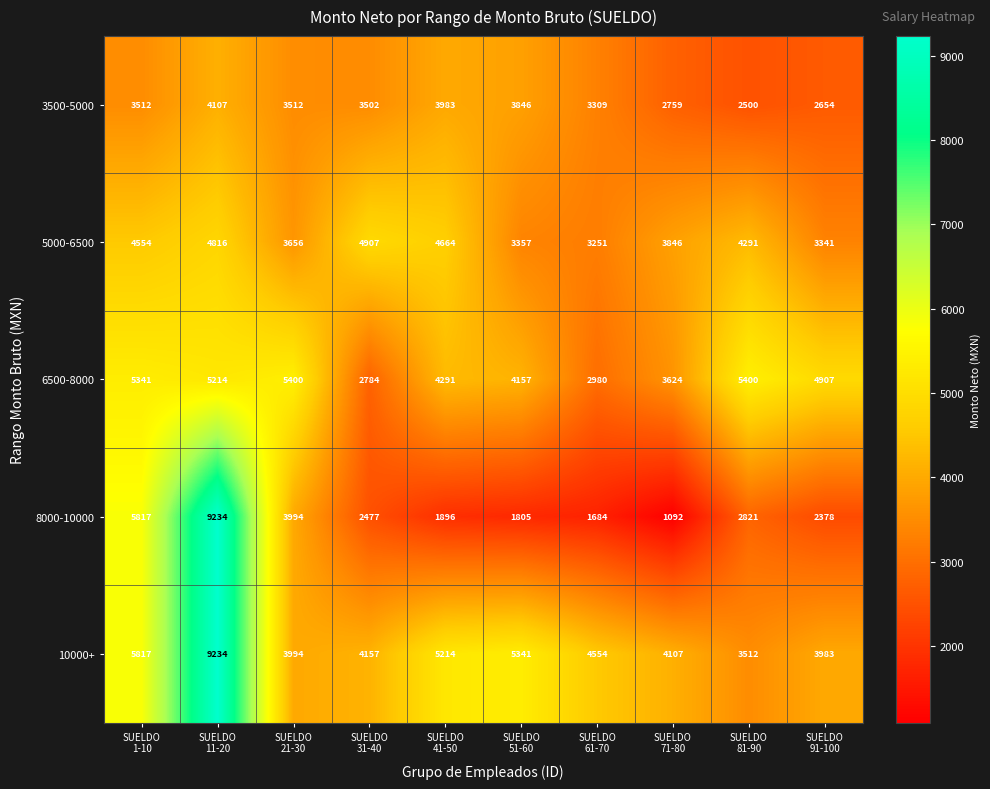

What is the total value across all series at SUELDO
51-60?

18506